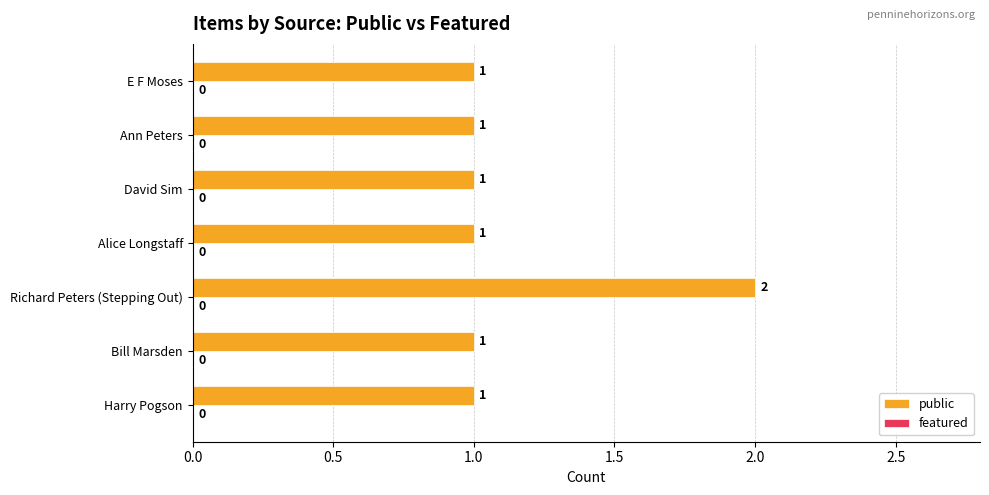

Is it true that the value at Ann Peters is 0?

False